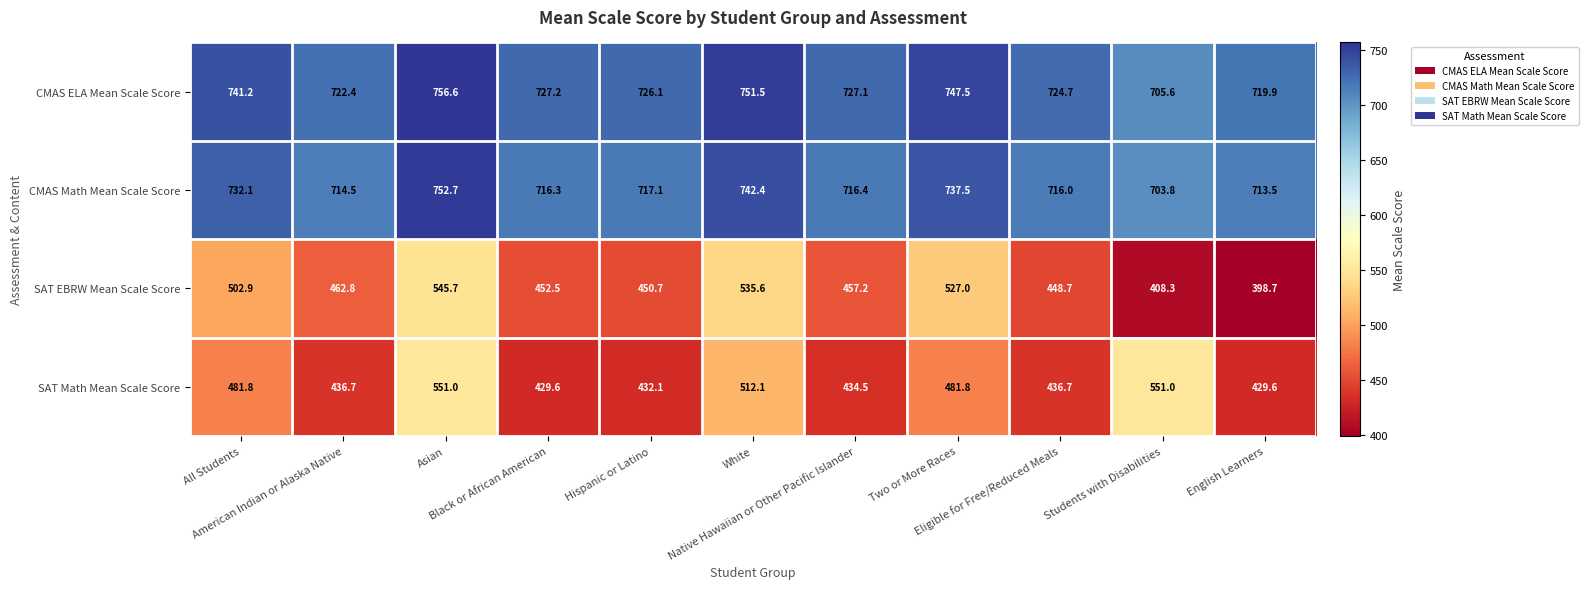

What is the maximum value for SAT EBRW Mean Scale Score?

545.7